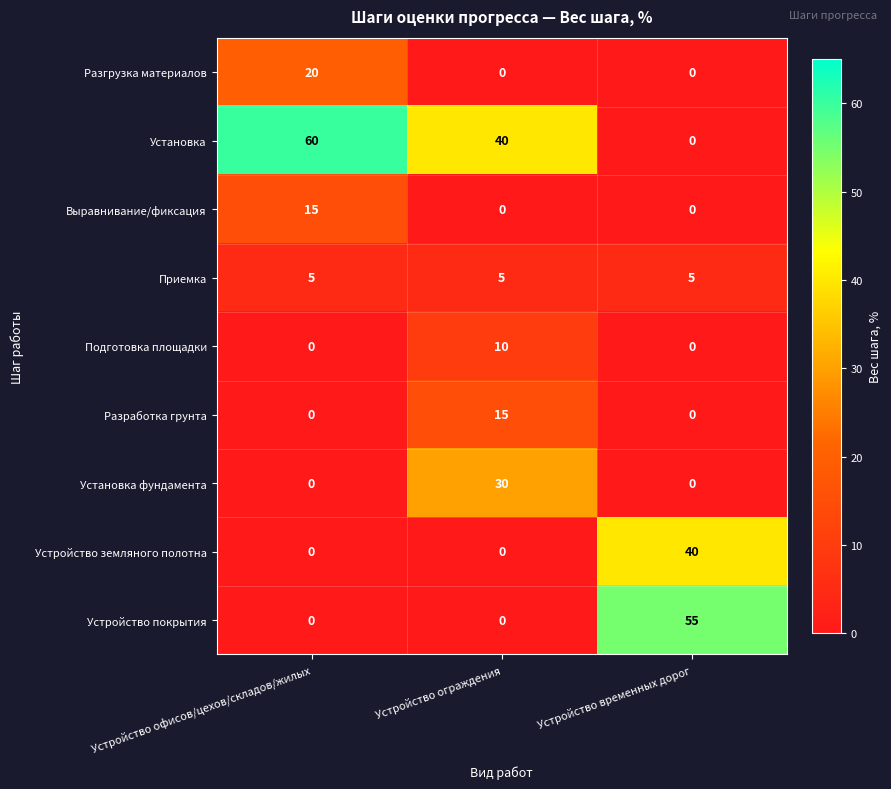

Which series has the largest total across all categories?

Установка